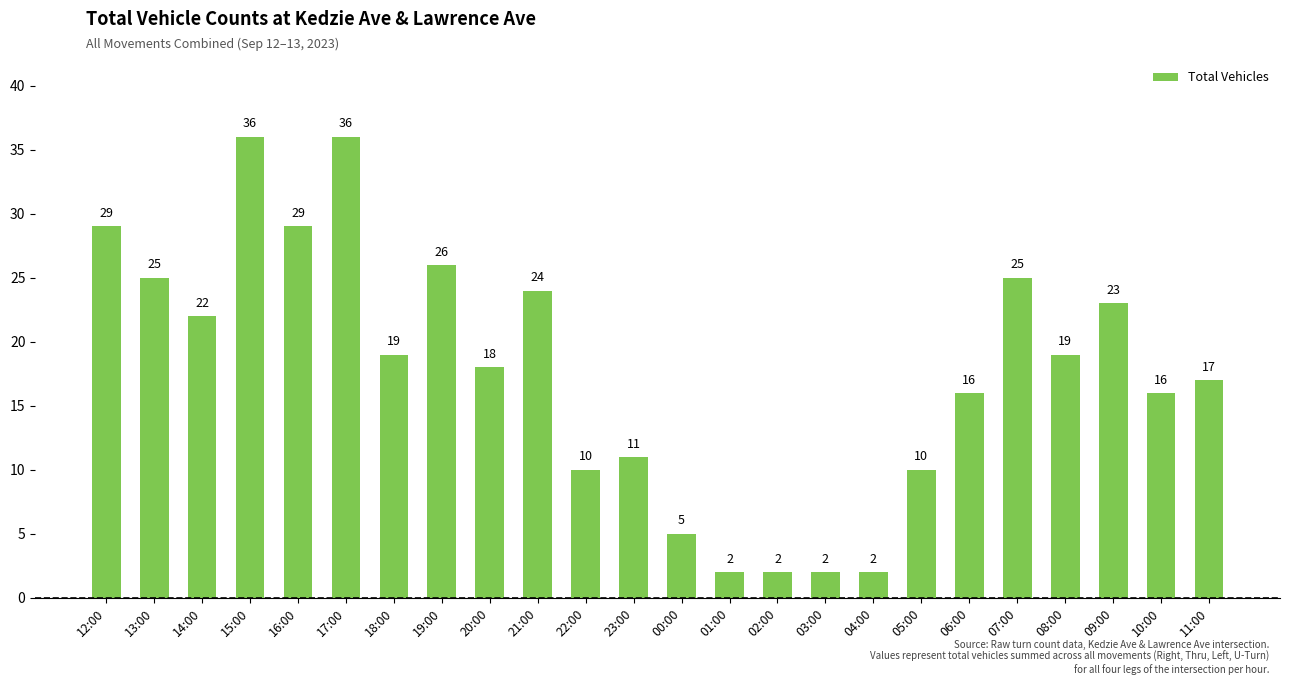

What is the average value?

18